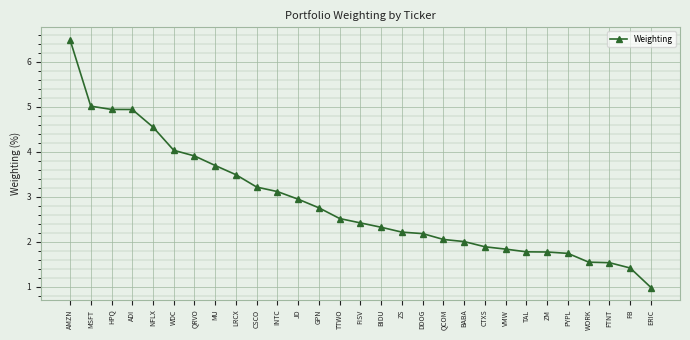

What is the difference between the values at ZM and MSFT?

3.2